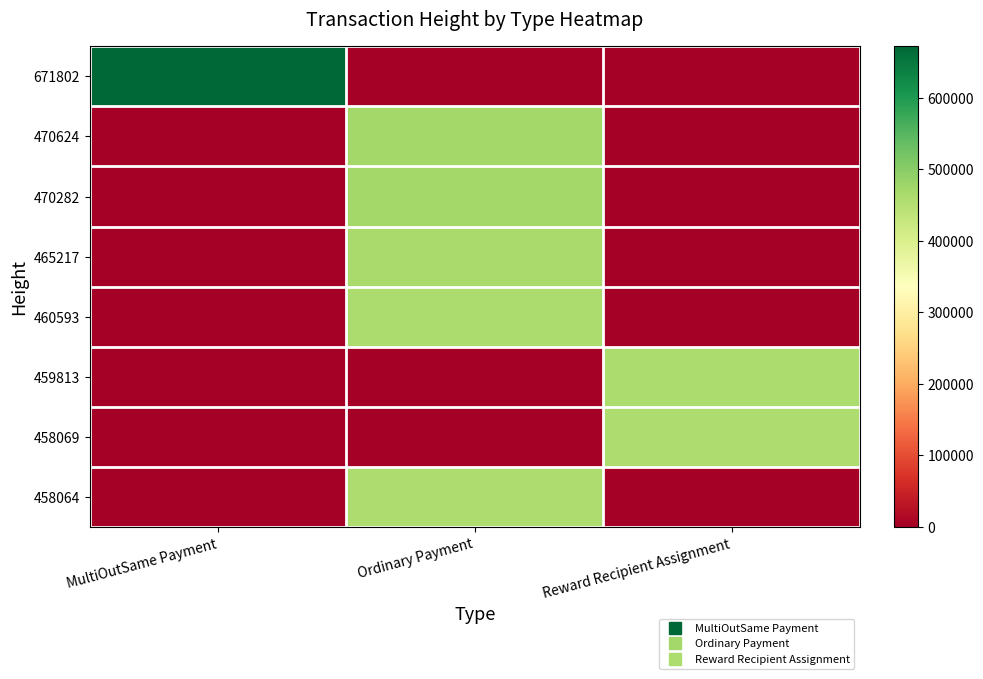

At which category is the sum across all series the highest?

Ordinary Payment